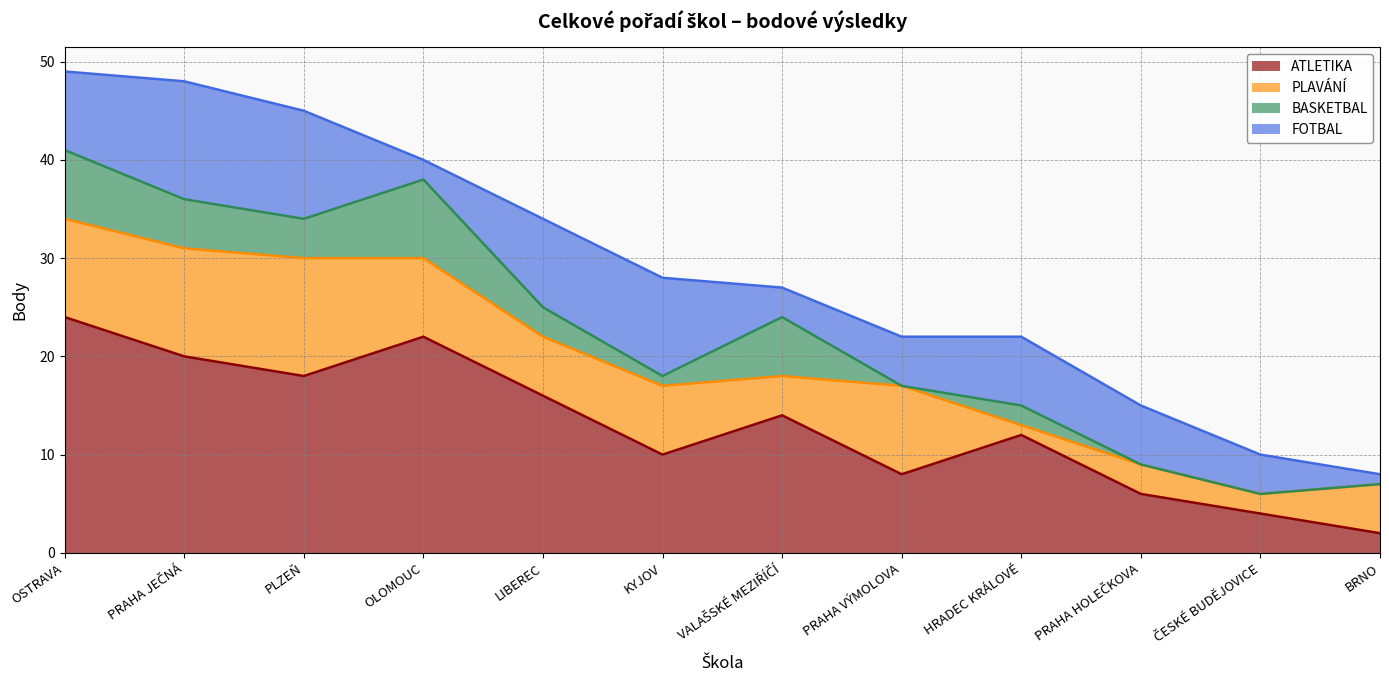

How many data points in FOTBAL are less than 7?

6